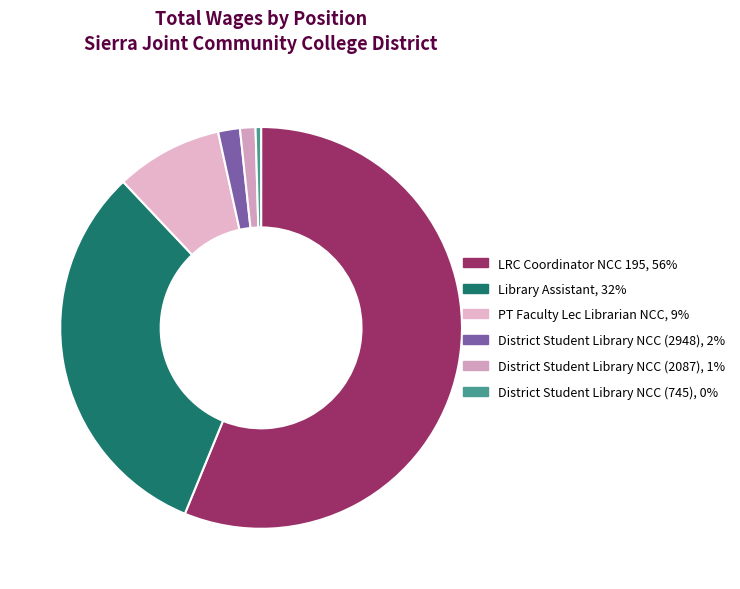

Count the number of slices in the pie.

6